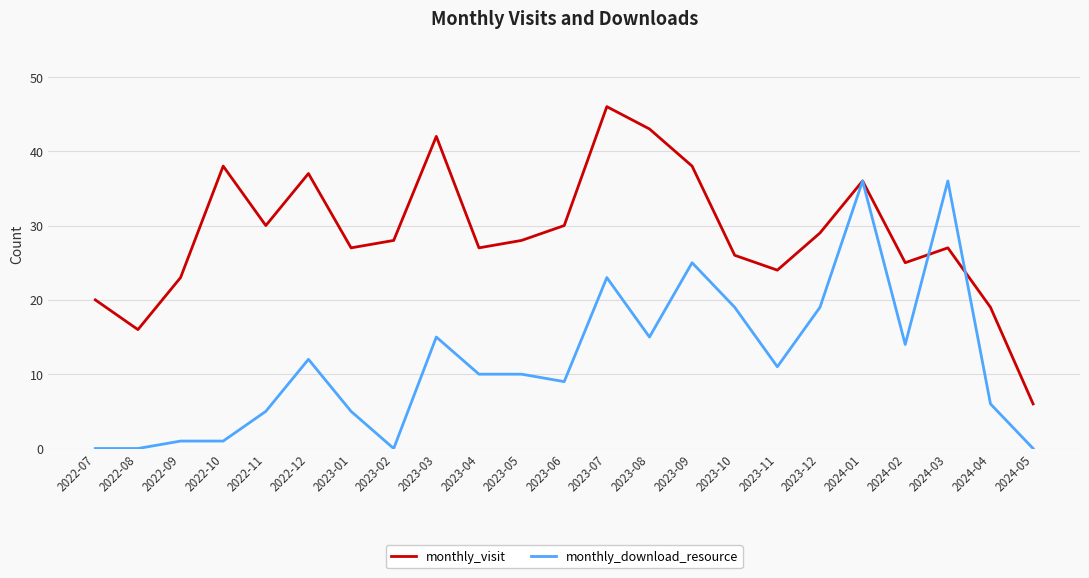

How many lines are shown in the chart?

2